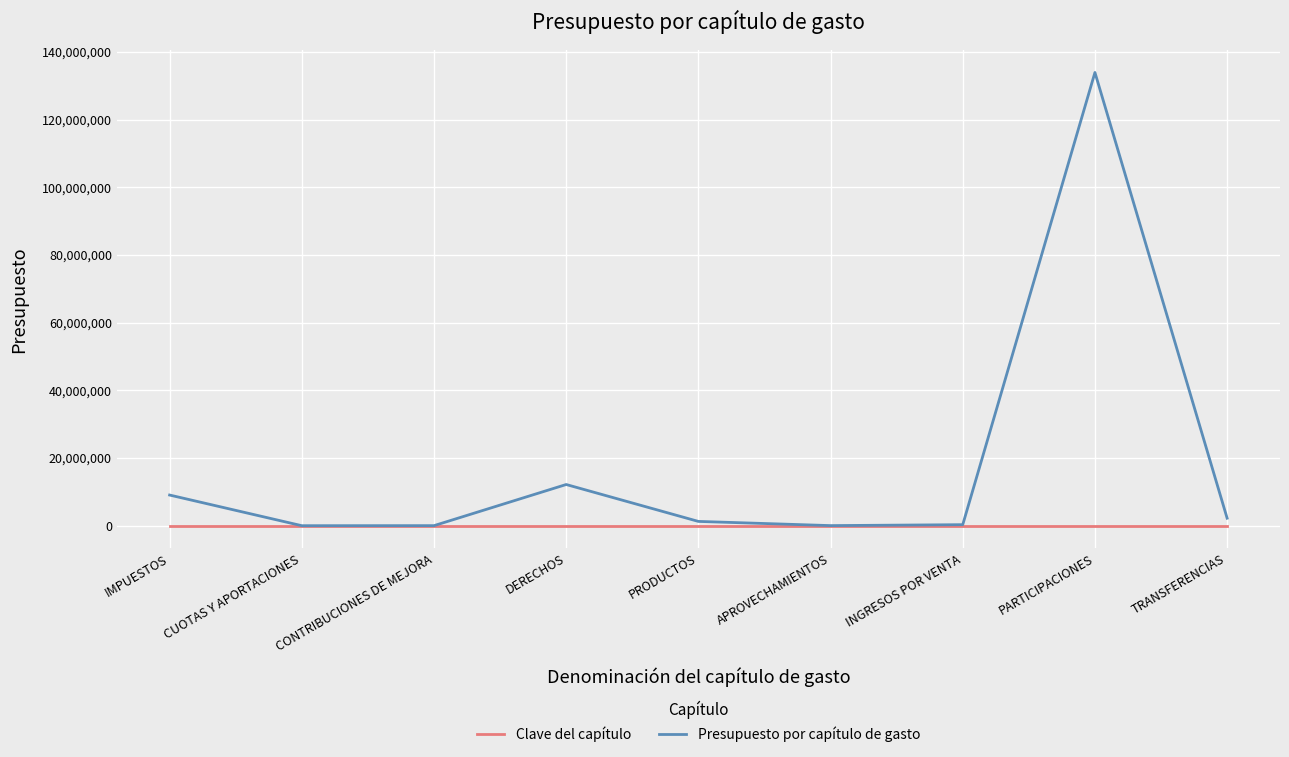

How many interior local peaks does the Presupuesto por capítulo de gasto series have?

2